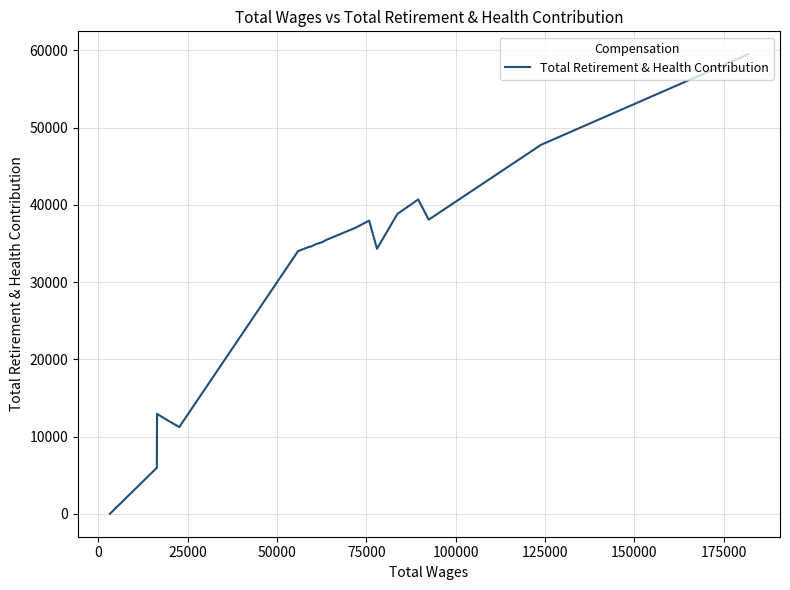

True or false: the data shows 9867 at 25000.

False